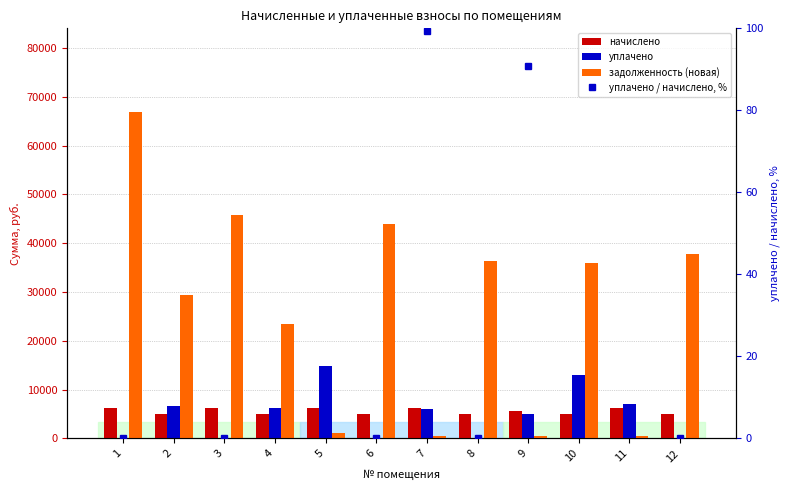

Rank the categories by задолженность (новая) value from highest to lowest.

1, 3, 6, 12, 8, 10, 2, 4, 5, 11, 9, 7